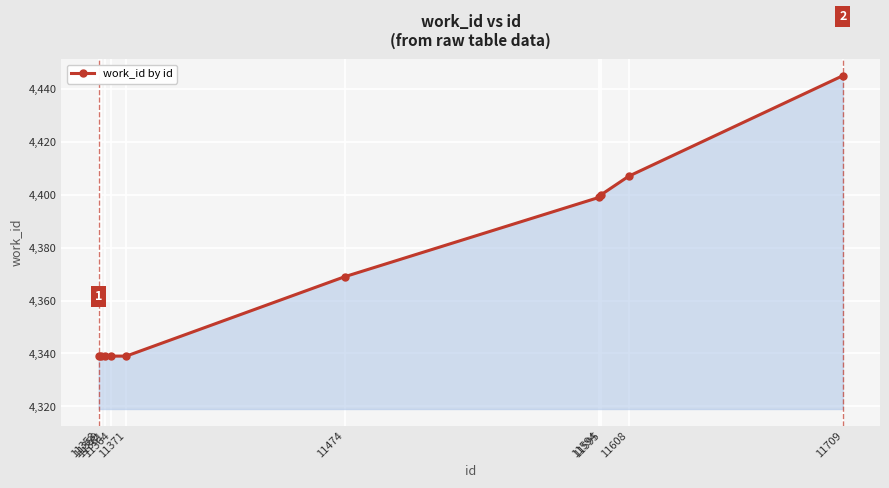

What is the value of the 3rd point from the left?

4339